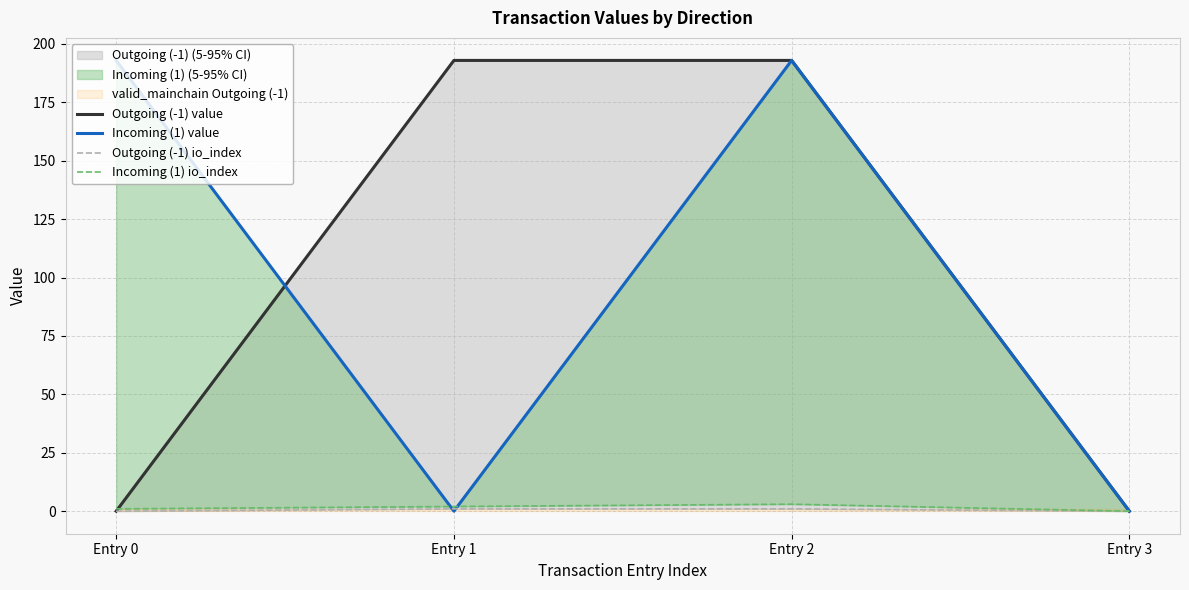

Reading left to right, transcribe all the data shown in this chart.

Outgoing (-1) value: 0.0	192.9	192.9	0.0
Incoming (1) value: 192.9	0.0	192.9	0.0
Outgoing (-1) io_index: 0.0	1.0	1.0	0.0
Incoming (1) io_index: 1.0	2.0	3.0	0.0